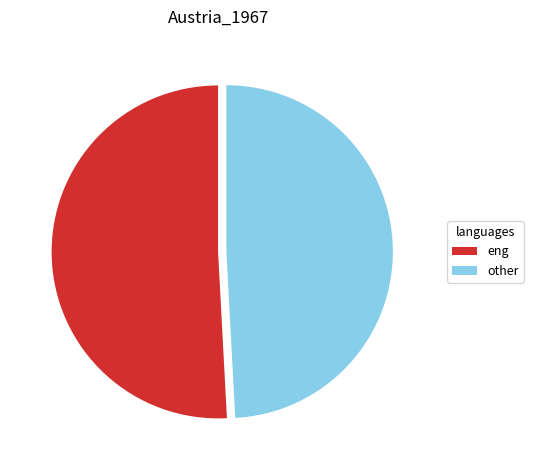

Combined, do eng and other account for over 50%?

Yes